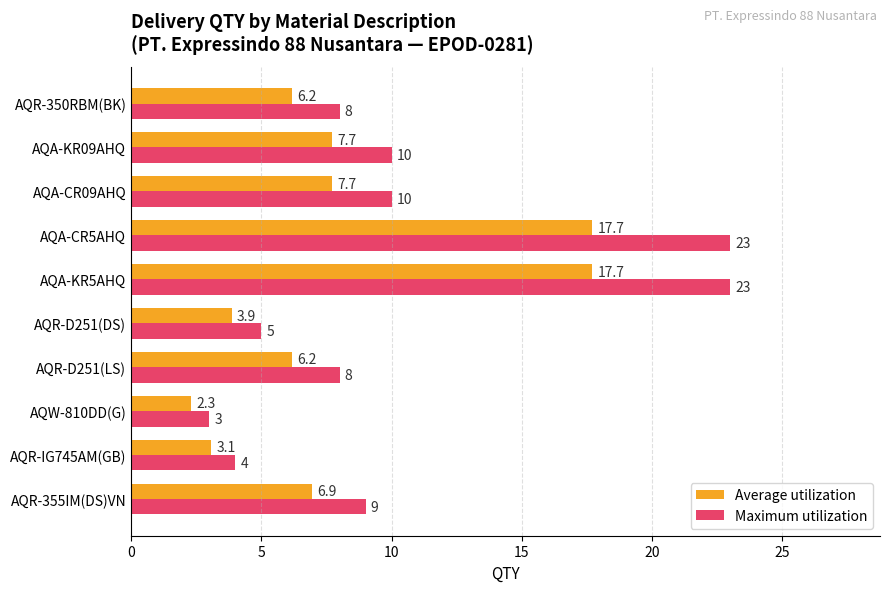

What value does the Average utilization series have at AQR-D251(LS)?

6.2